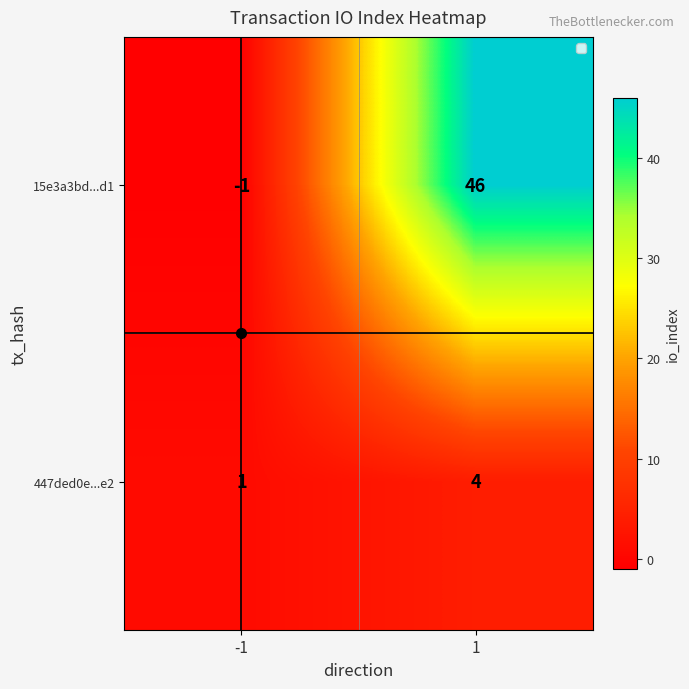

The value of 15e3a3bd...d1 at 1 is 46. True or false?

True